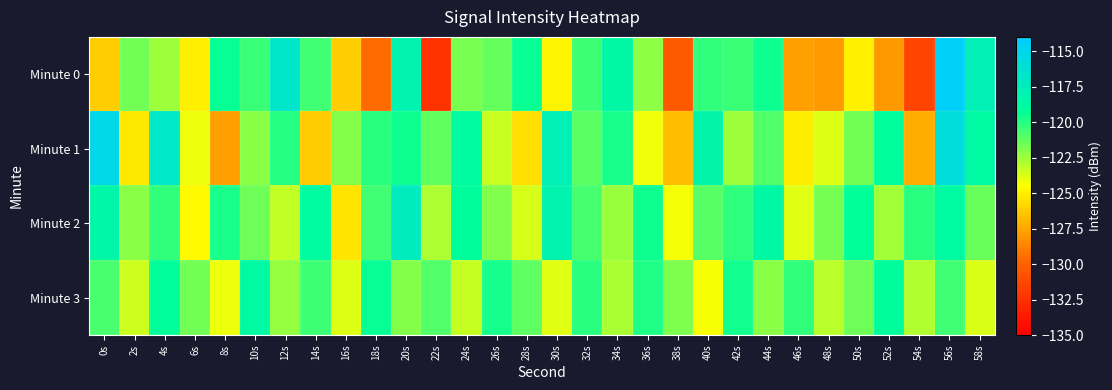

Which series has the largest range (max minus min)?

Minute 0